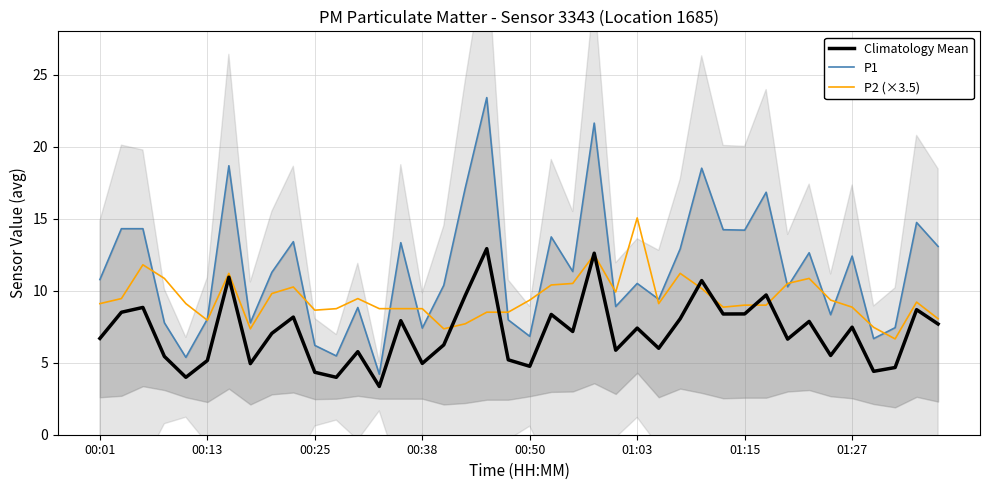

True or false: P2 (×3.5) has a value of 8.9 at 01:27.

True